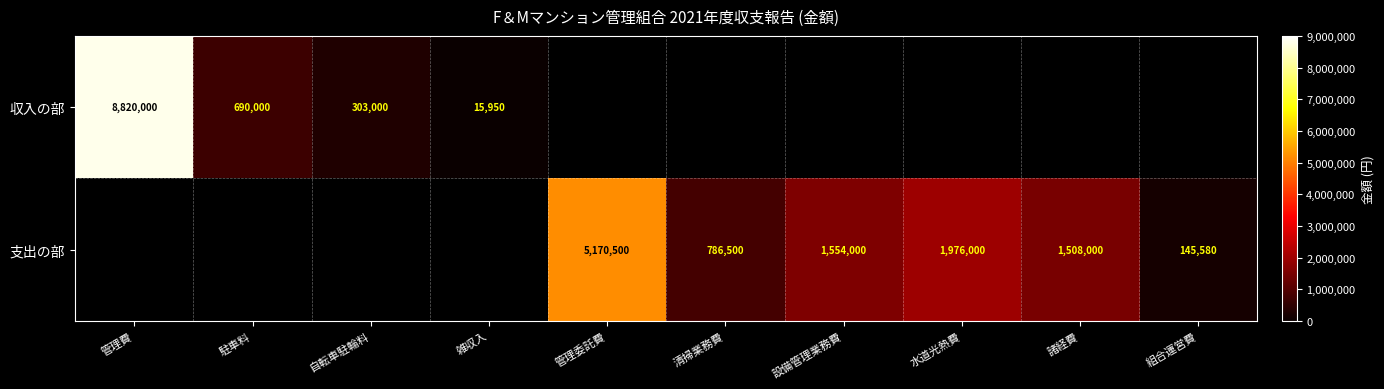

Count the number of data series in this chart.

2